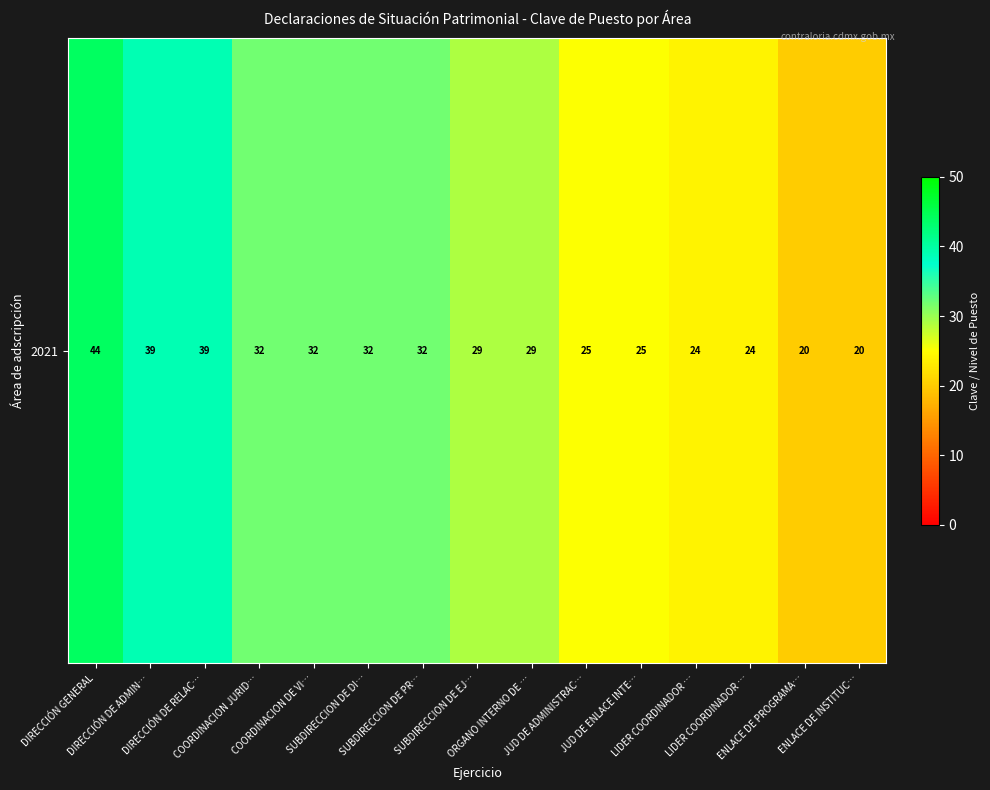

Rank the categories by value from highest to lowest.

DIRECCIÓN GENERAL, DIRECCIÓN DE ADMIN…, DIRECCIÓN DE RELAC…, COORDINACION JURID…, COORDINACION DE VI…, SUBDIRECCION DE DI…, SUBDIRECCION DE PR…, SUBDIRECCION DE EJ…, ORGANO INTERNO DE …, JUD DE ADMINISTRAC…, JUD DE ENLACE INTE…, LIDER COORDINADOR …, LIDER COORDINADOR …, ENLACE DE PROGRAMA…, ENLACE DE INSTITUC…